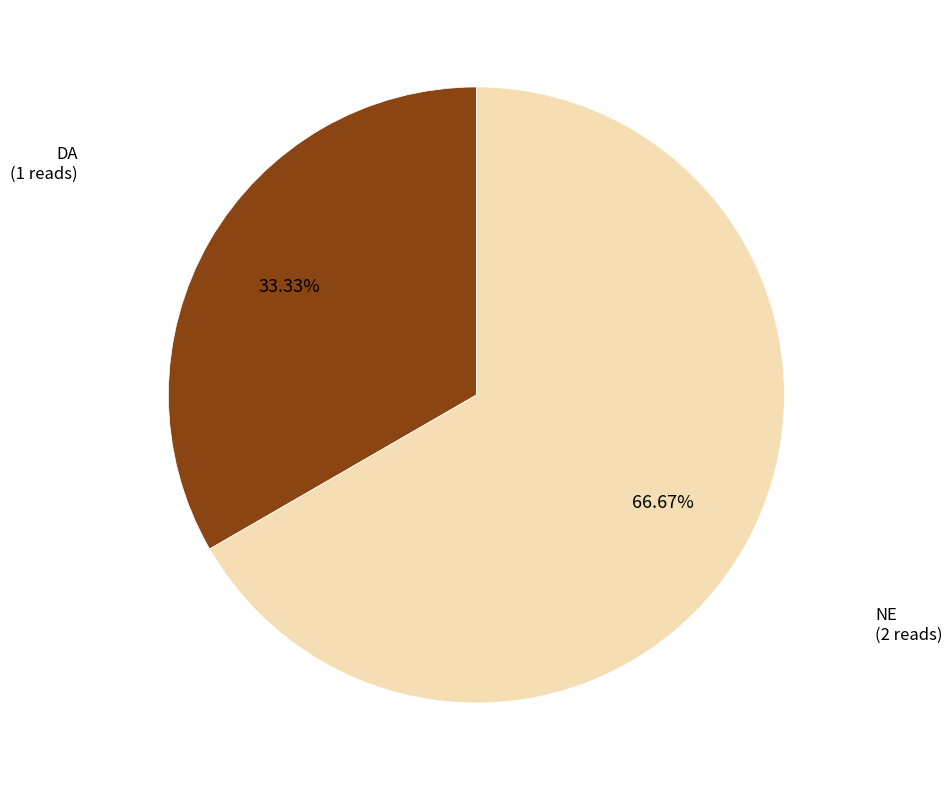

Is there any slice that represents more than half of the pie?

Yes